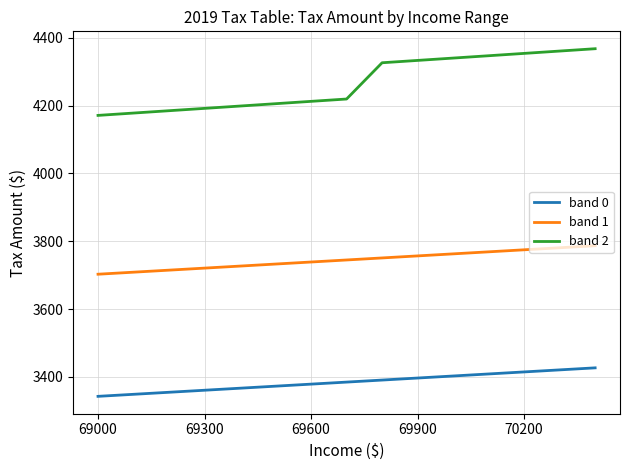

At how many categories does at least one series exceed 3753?

15